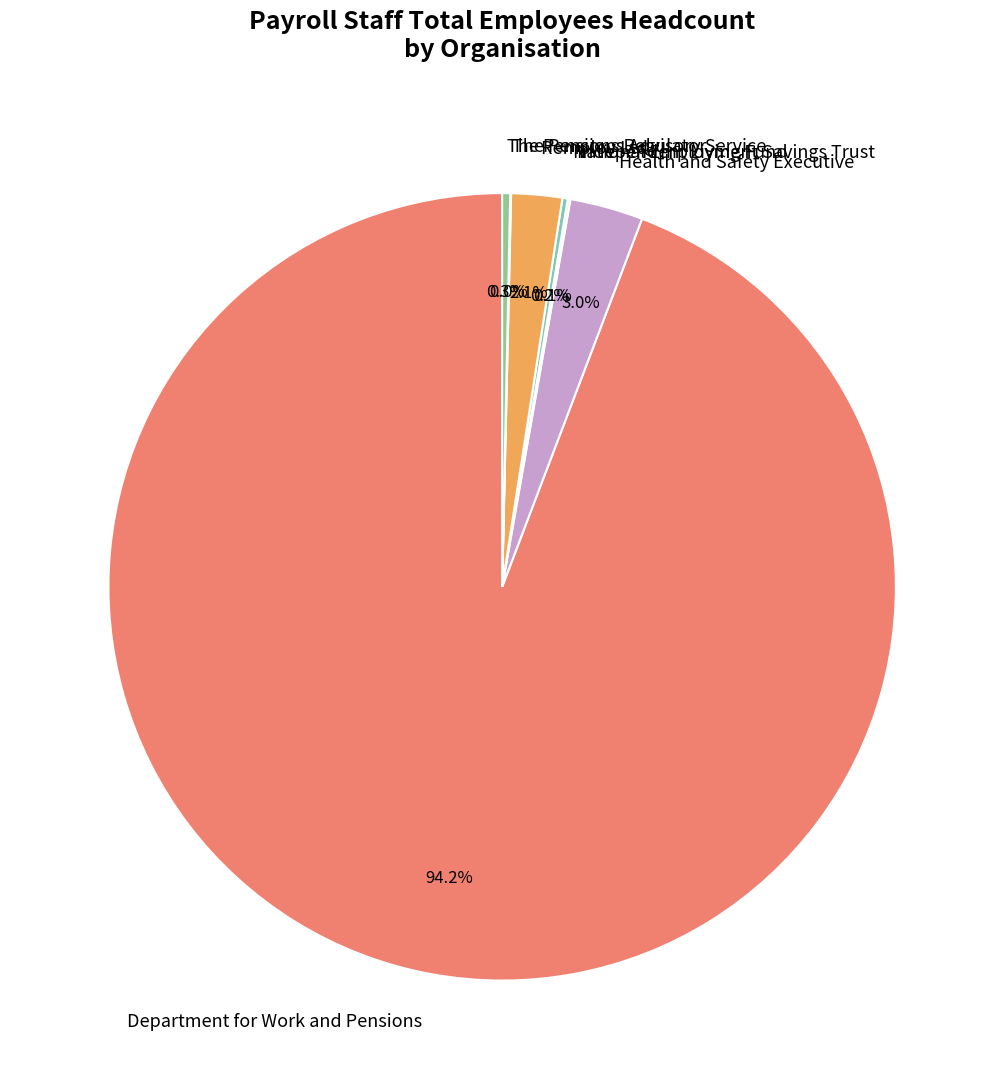

How much of the chart is everything except The Pensions Regulator?

99.7%